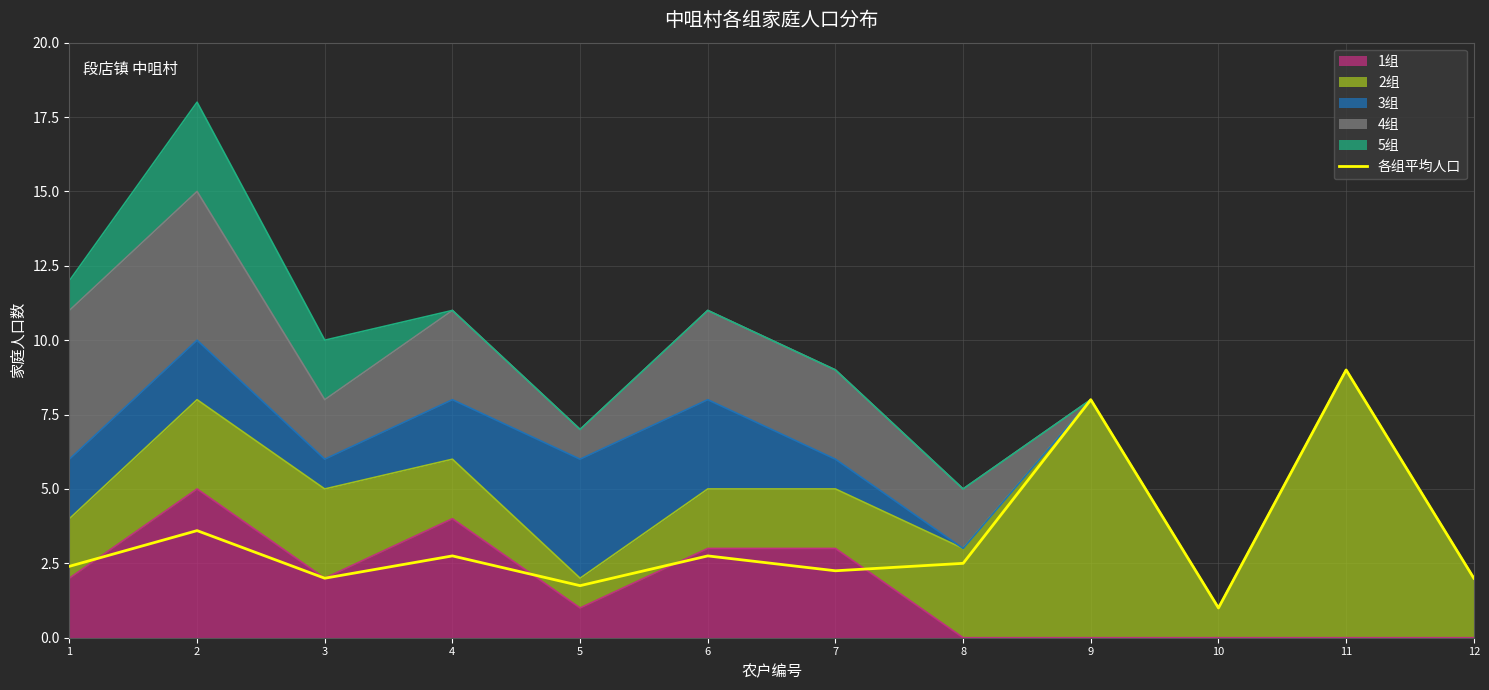

What is the change in value from 6 to 10?

-1.8